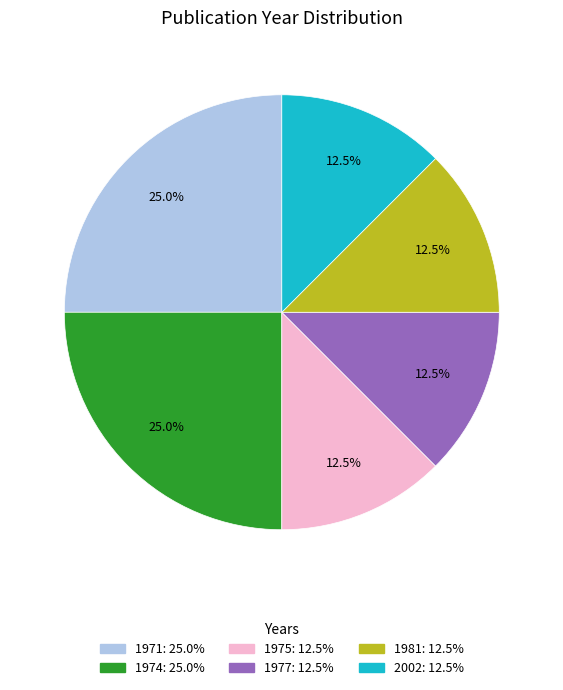

Is there a majority slice in this chart?

No